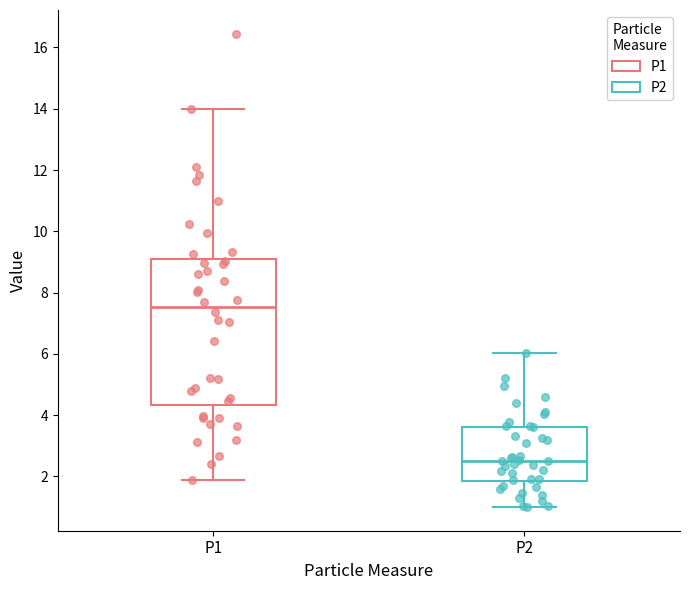

Which box has the lowest median line?

P2